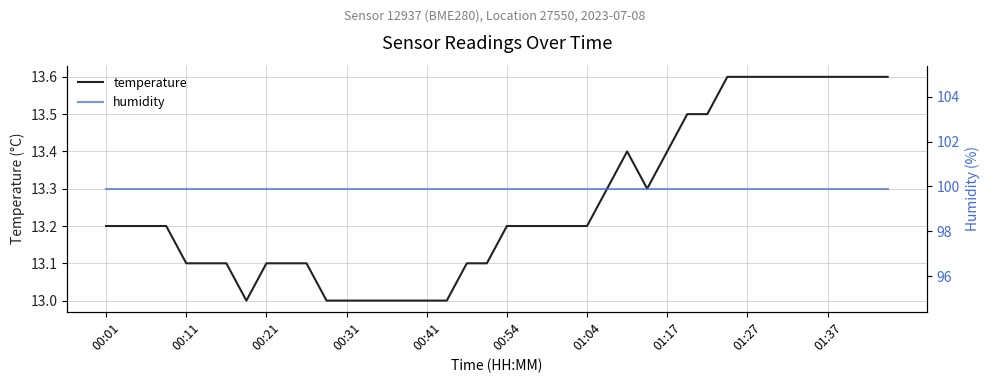

What is the difference between the second highest and second lowest values in the temperature series?

0.6